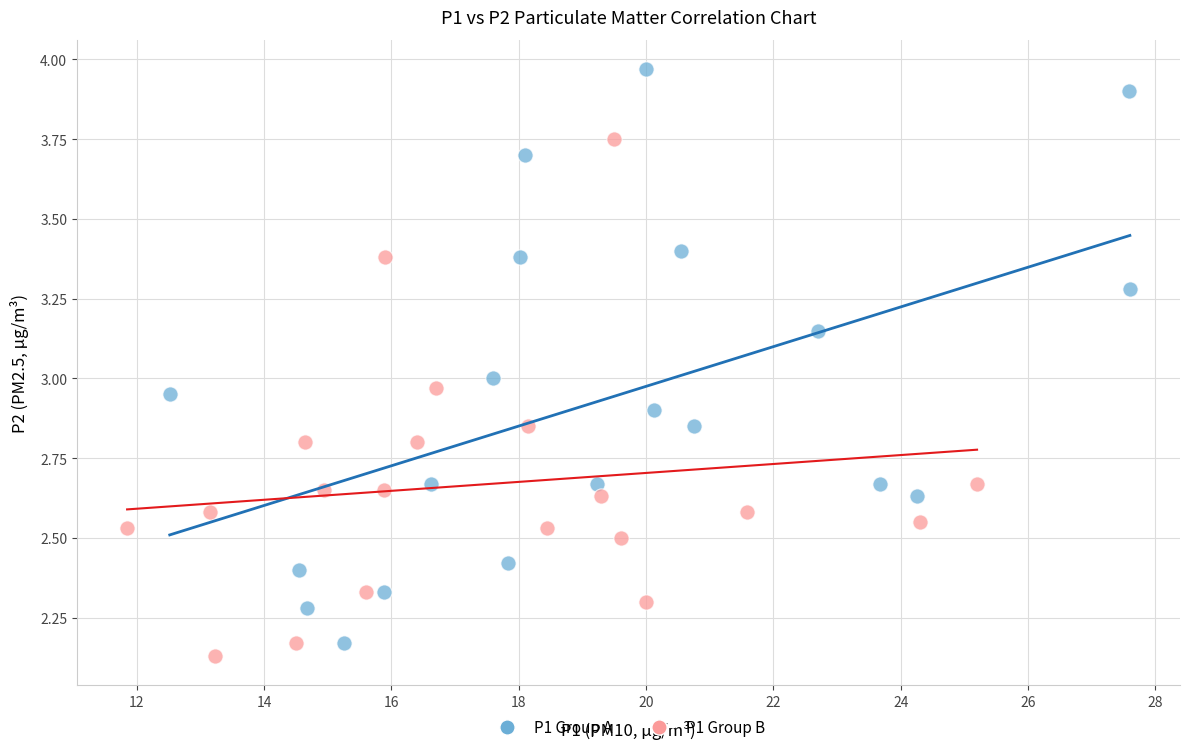

Which series has the largest Y range (max minus min)?

P1 Group A